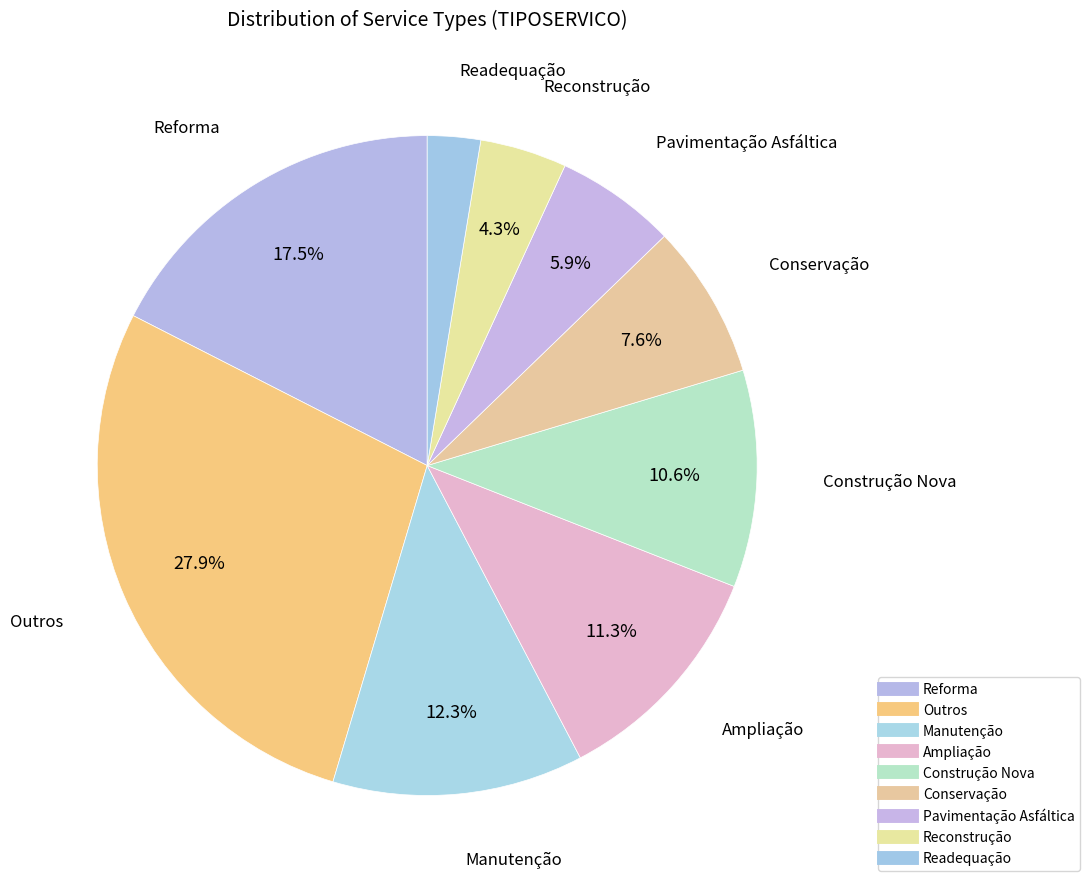

What percentage is the Reforma slice, to the nearest percent?

17%